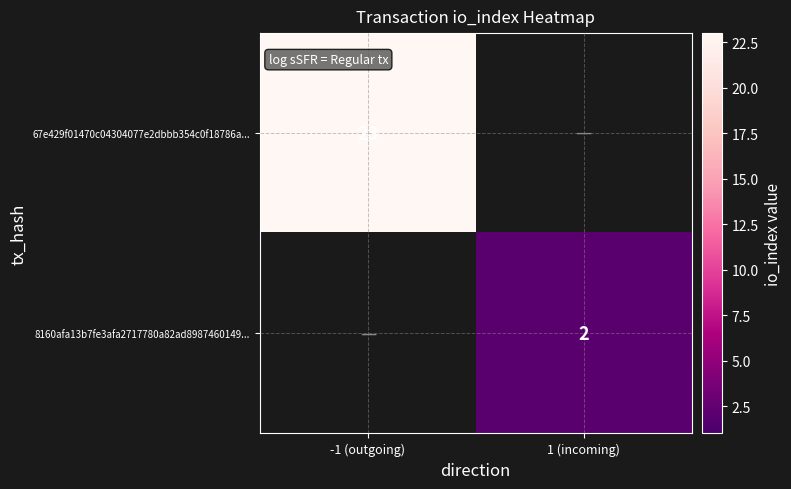

The 8160afa13b7fe3afa2717780a82ad8987460149... series shows 3 at 1 (incoming). True or false?

False